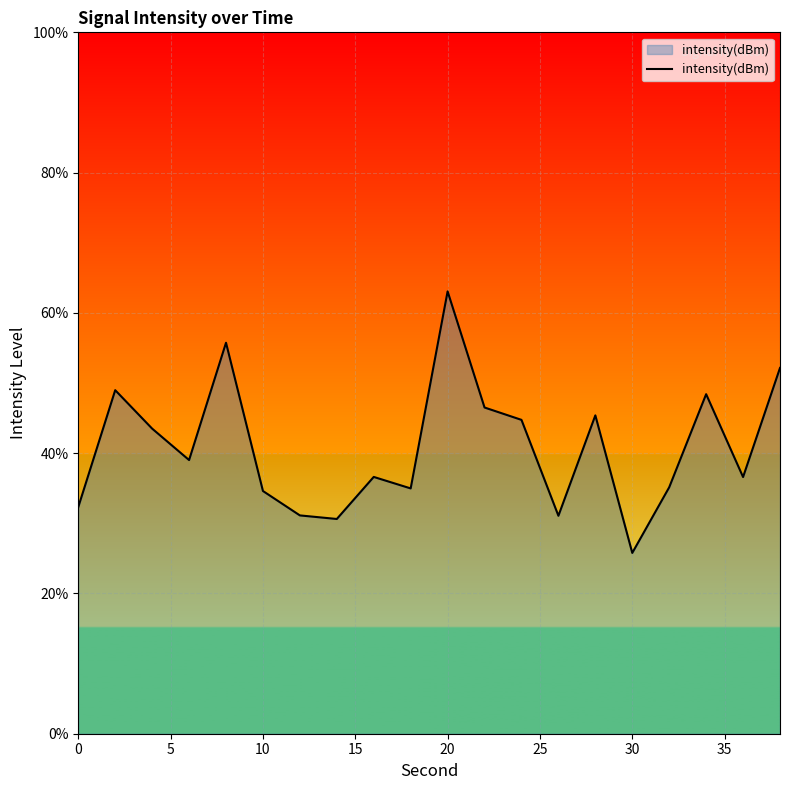

How many points are lower than both their immediate neighbors (excluding endpoints)?

6